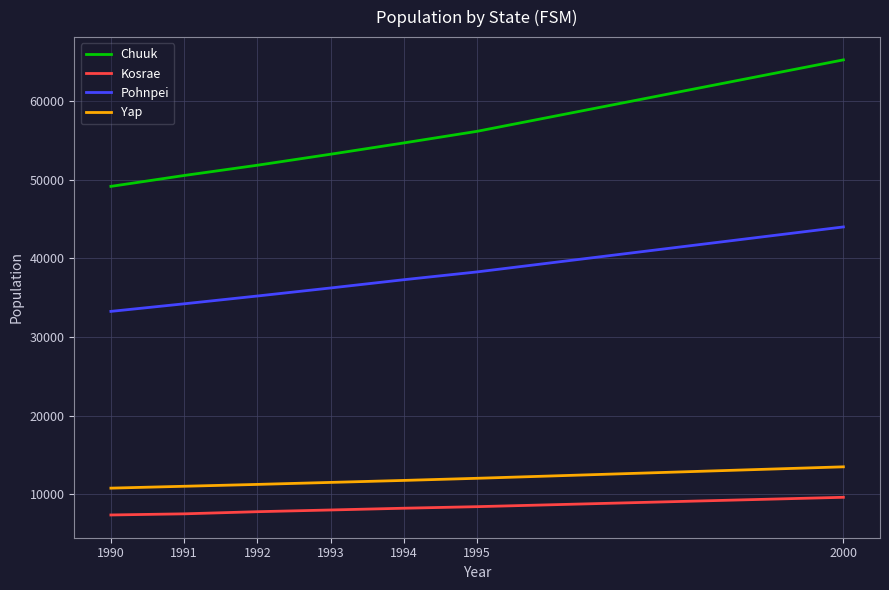

Rank the series at 1990 from lowest to highest value.

Kosrae, Yap, Pohnpei, Chuuk